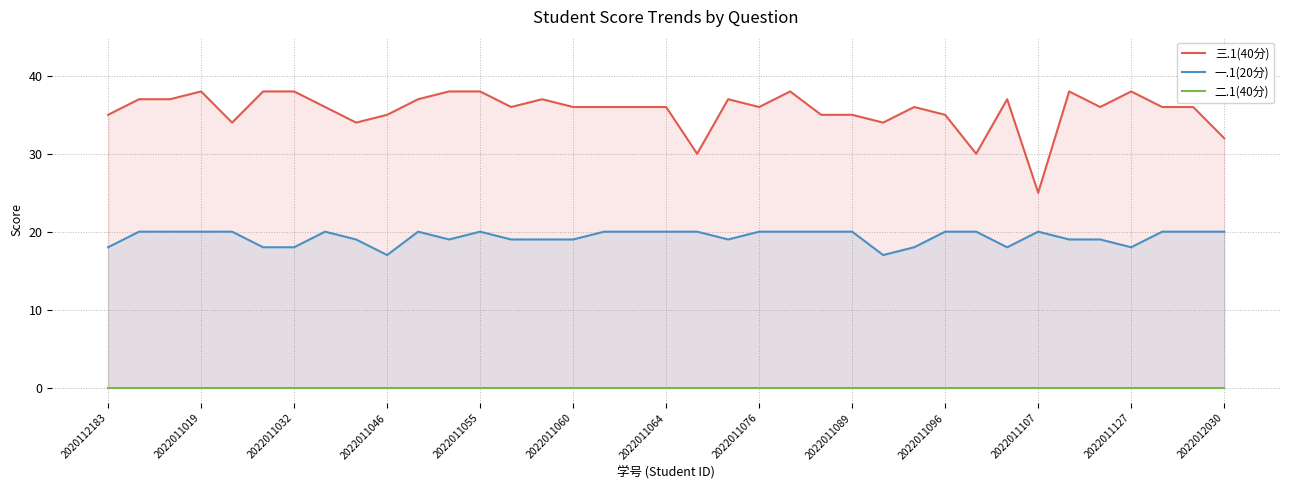

The value of 一.1(20分) at 2022012030 is 20. True or false?

True